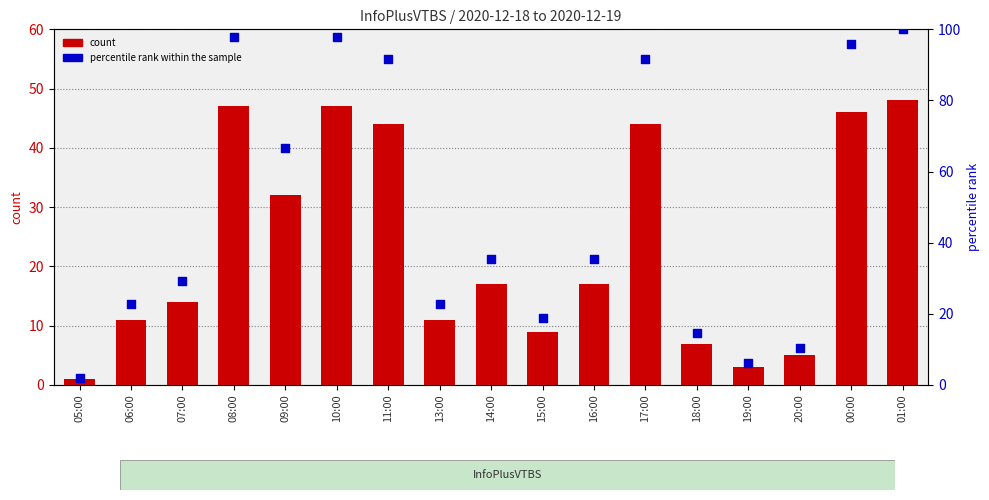

At which category is the sum across all series the highest?

01:00